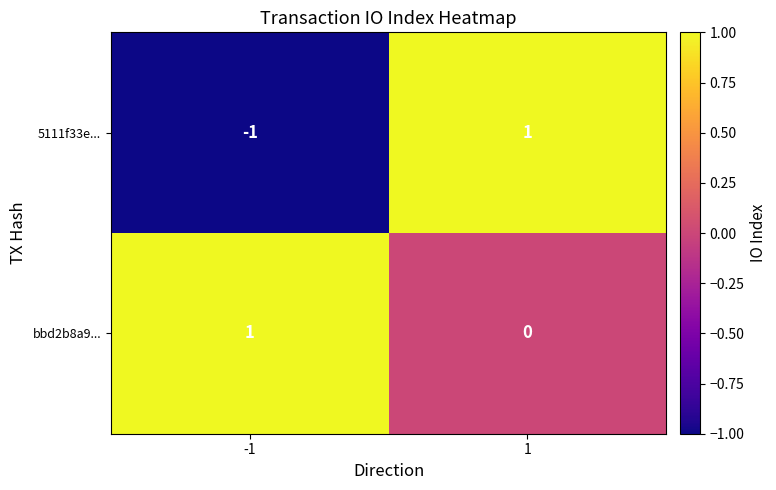

Reading left to right, transcribe all the data shown in this chart.

5111f33e...: -1	1
bbd2b8a9...: 1	0